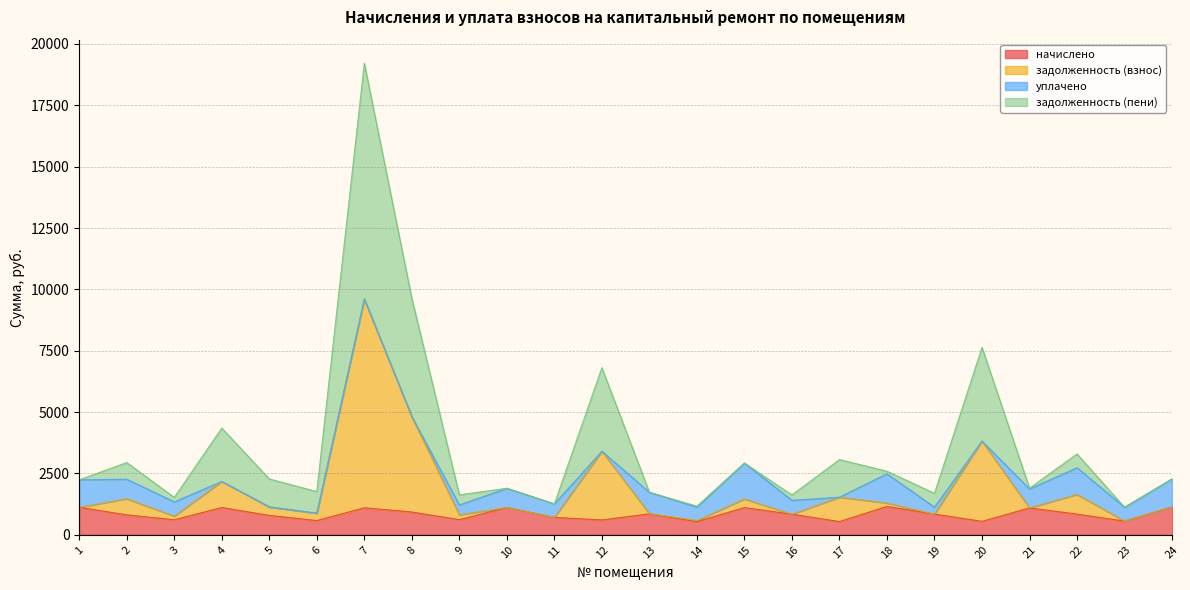

What is the highest value of the начислено series?

1156.9